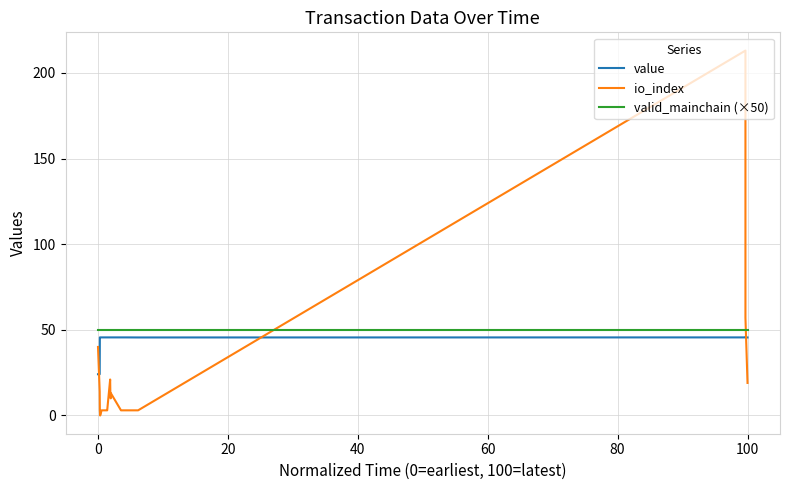

Between 100 and 17, which series saw the biggest shift?

io_index